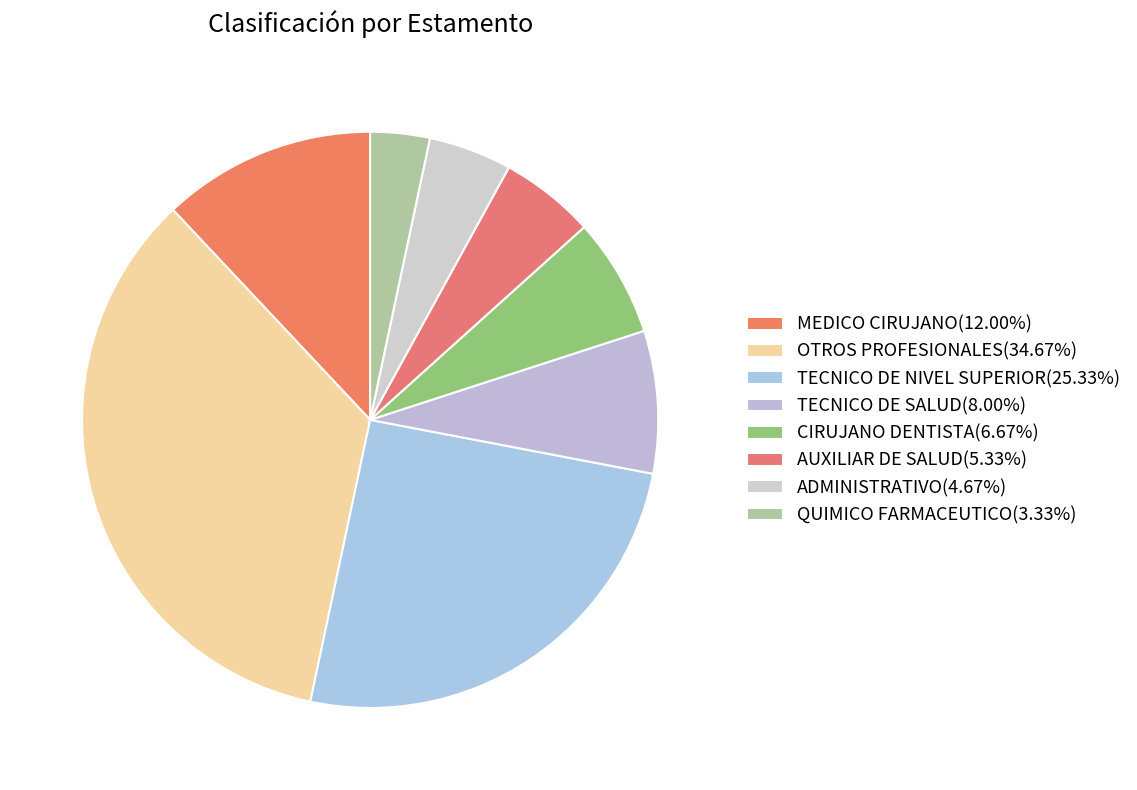

Which has a higher value, TECNICO DE SALUD or CIRUJANO DENTISTA?

TECNICO DE SALUD